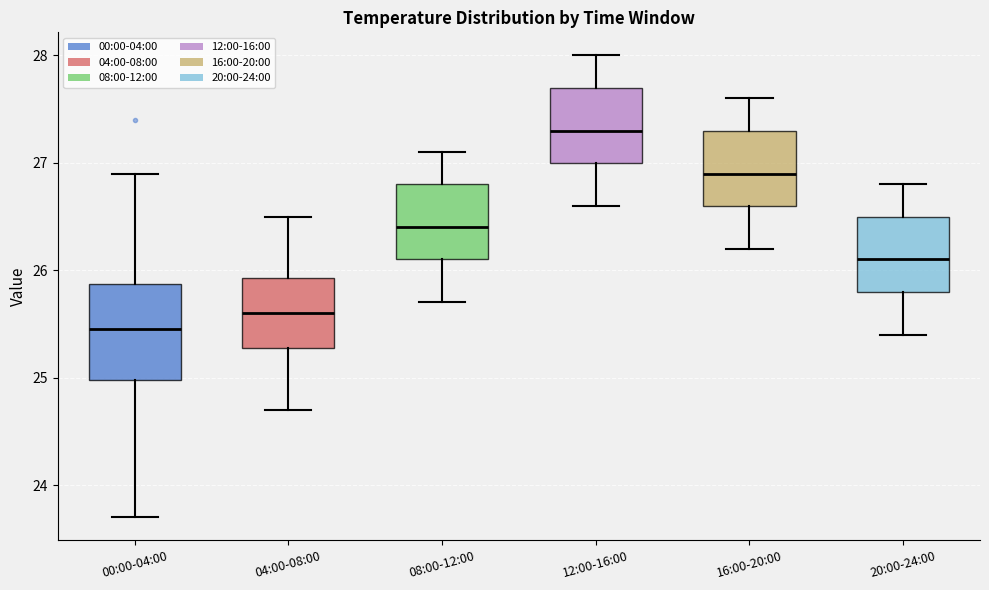

Which box has the highest median line?

12:00-16:00